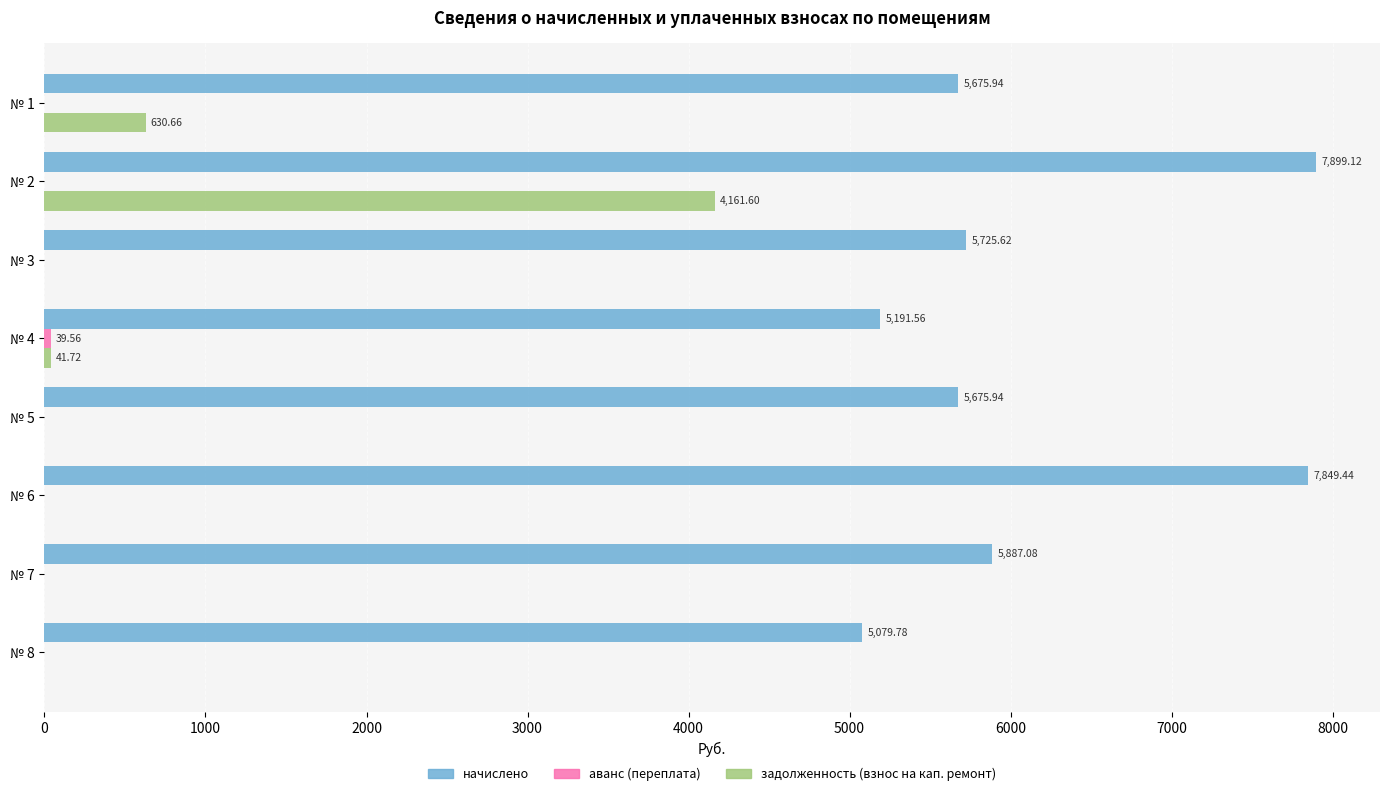

What is the total value across all series at № 6?

7849.4